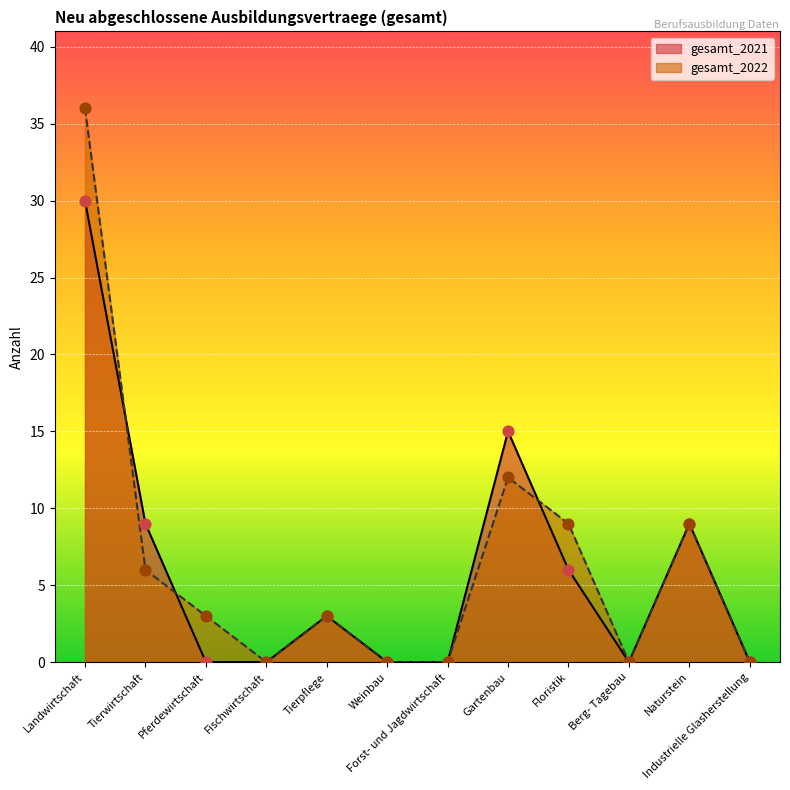

Is the value of gesamt_2021 at Weinbau greater than the value of gesamt_2022 at Tierwirtschaft?

No